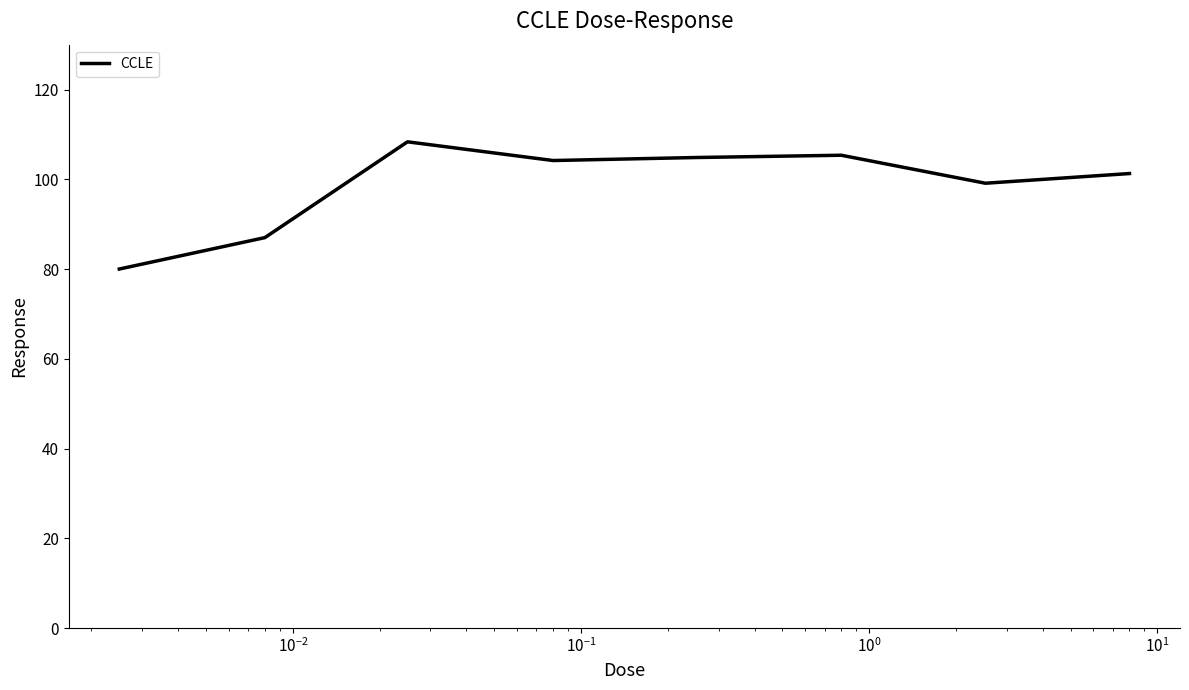

True or false: the data has more than 1 interior local peaks.

True